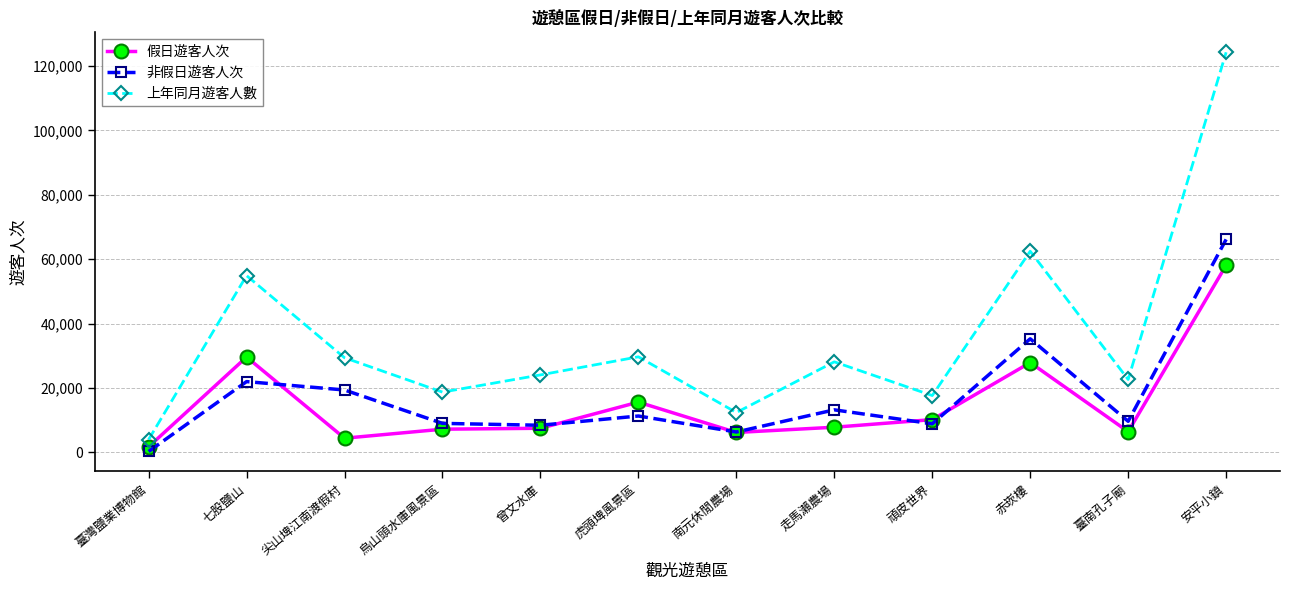

Which category has the lowest value in the 假日遊客人次 series?

臺灣鹽業博物館